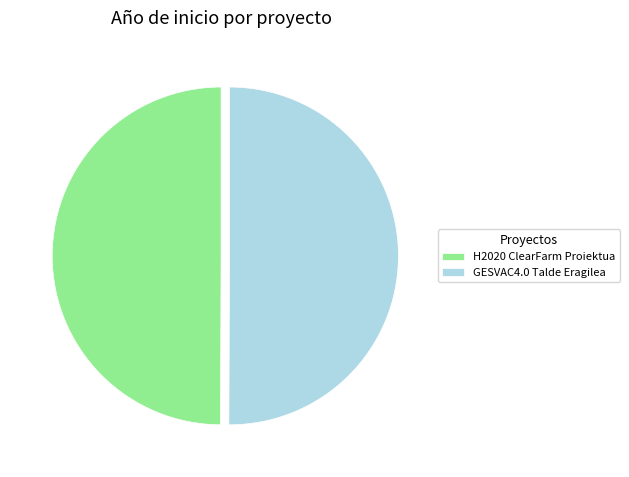

What is the ratio of the value at H2020 ClearFarm Proiektua to the value at GESVAC4.0 Talde Eragilea?

1.0